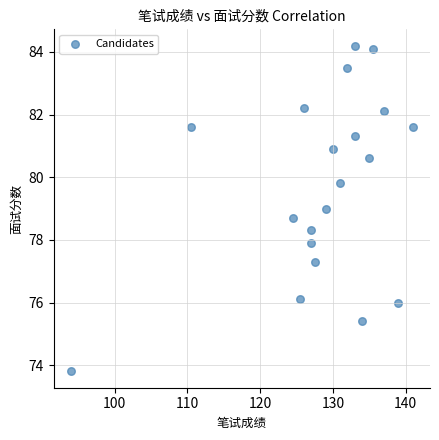

What is the range of X values (max minus min)?

47.0